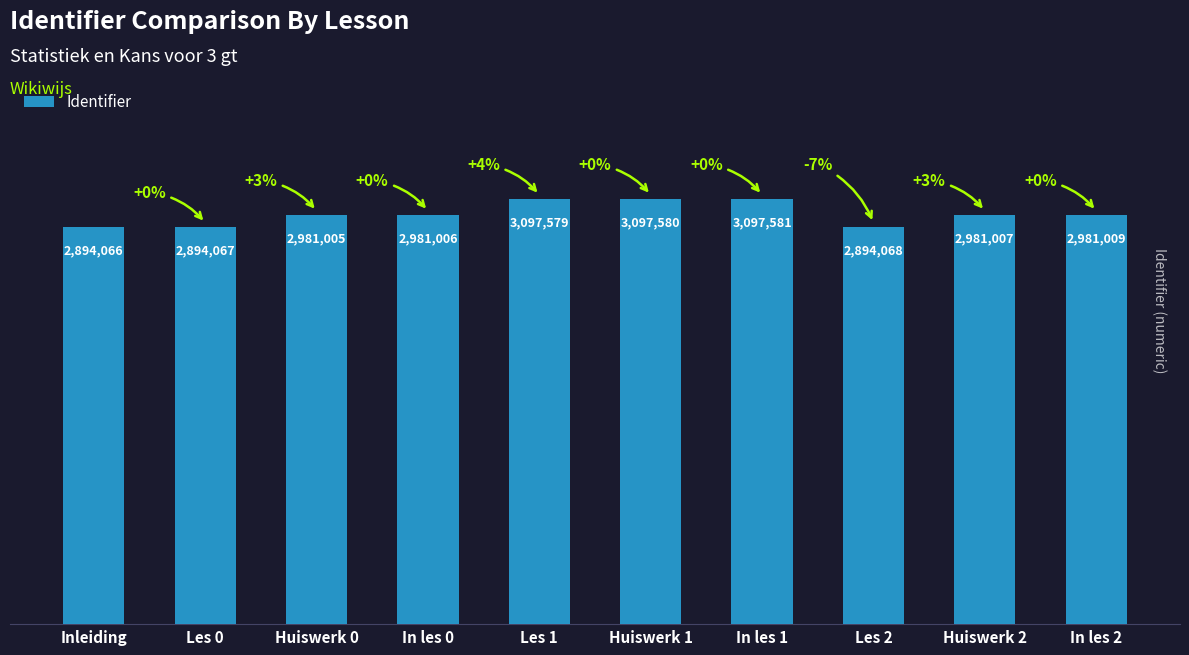

What is the sum of all values?

29898968